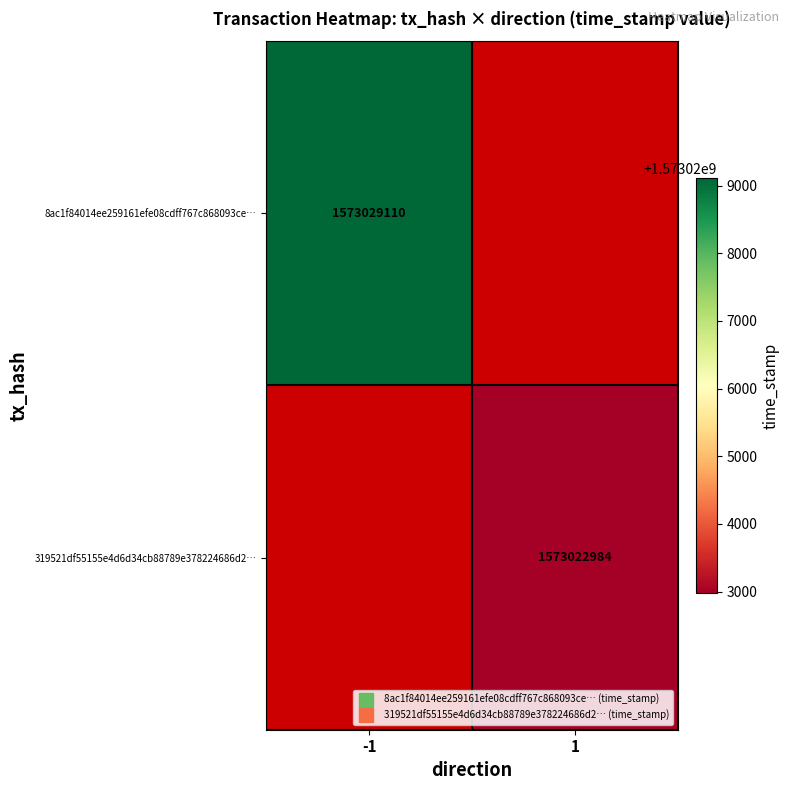

At which category does the chart reach its minimum across all series?

1